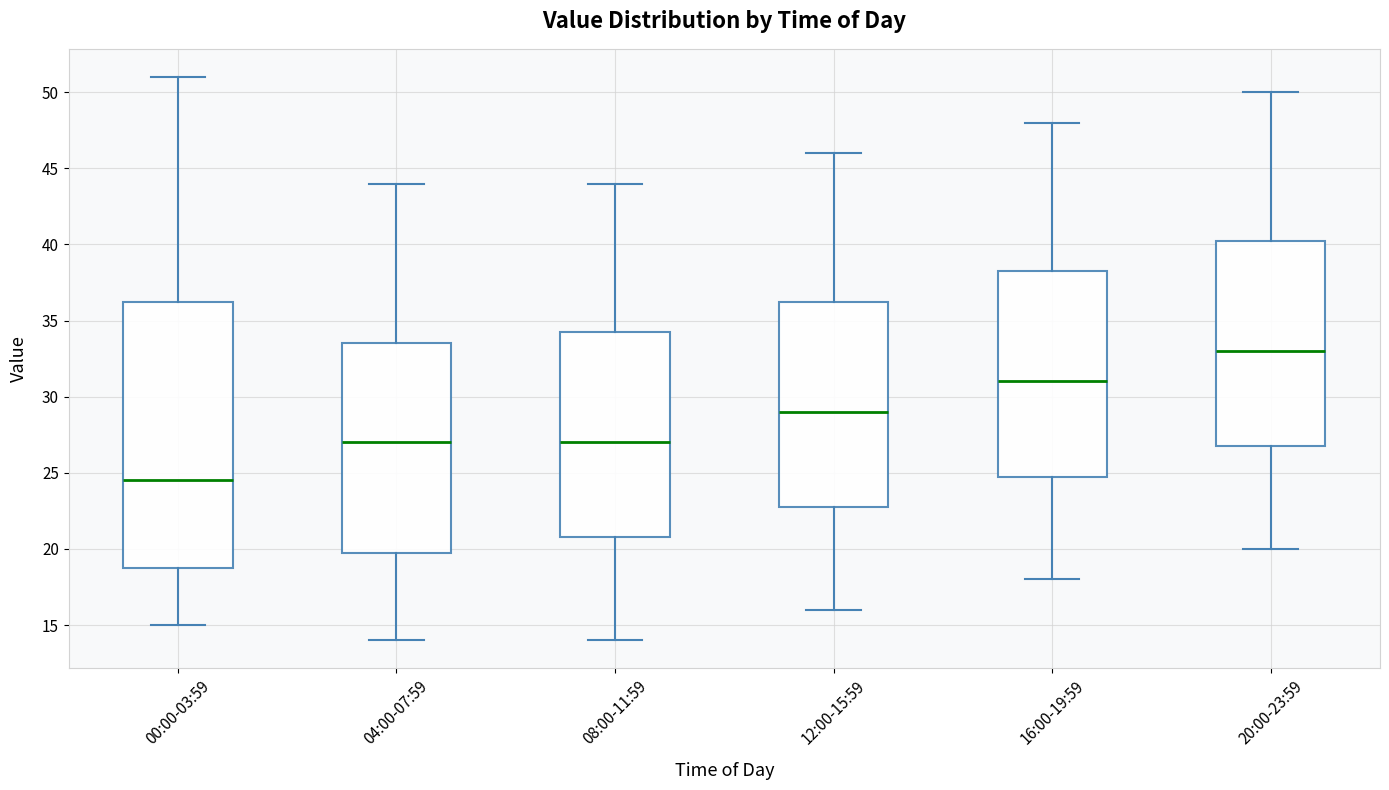

Where does the lower whisker of the box for 04:00-07:59 end on the y-axis? The values are not printed on the chart, so give them approximately, as read against the axis.

14.0